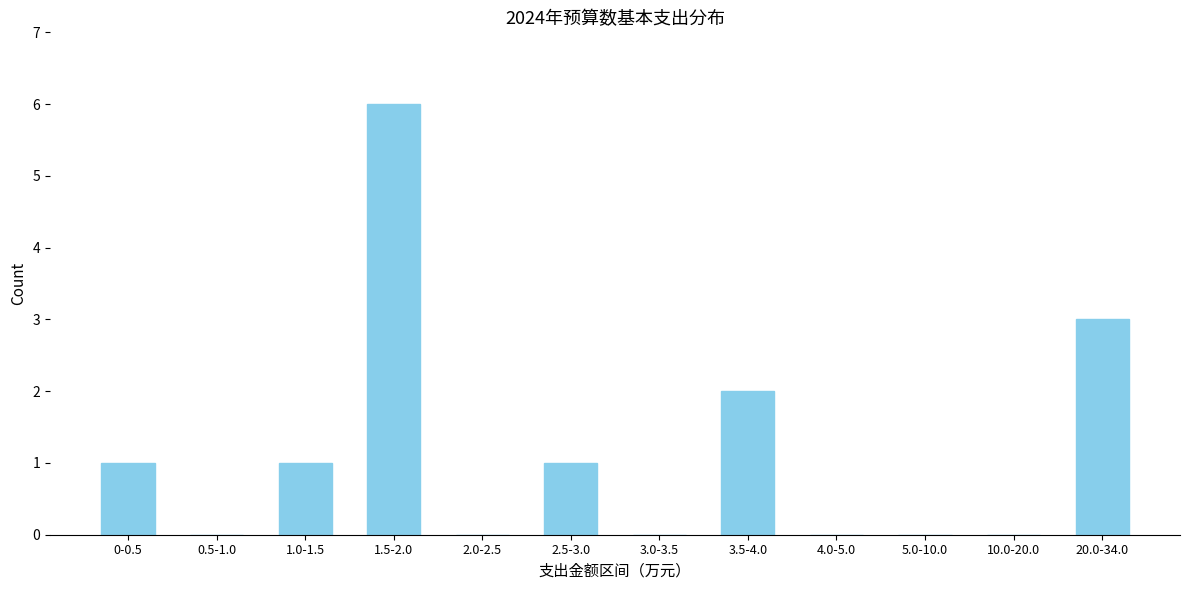

Reading left to right, extract all data points from this chart.

0-0.5=1	0.5-1.0=0	1.0-1.5=1	1.5-2.0=6	2.0-2.5=0	2.5-3.0=1	3.0-3.5=0	3.5-4.0=2	4.0-5.0=0	5.0-10.0=0	10.0-20.0=0	20.0-34.0=3